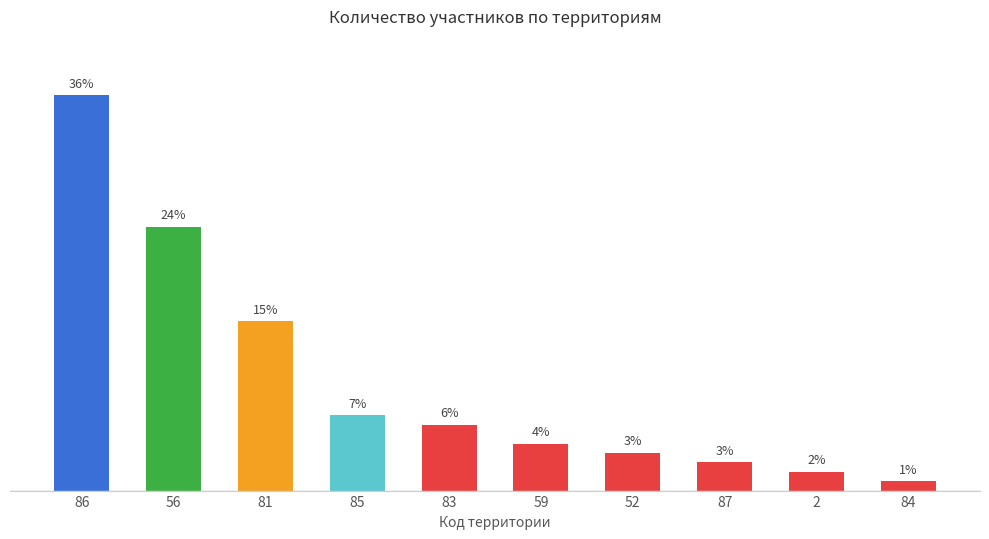

What is the label of the 4th bar from the right?

52